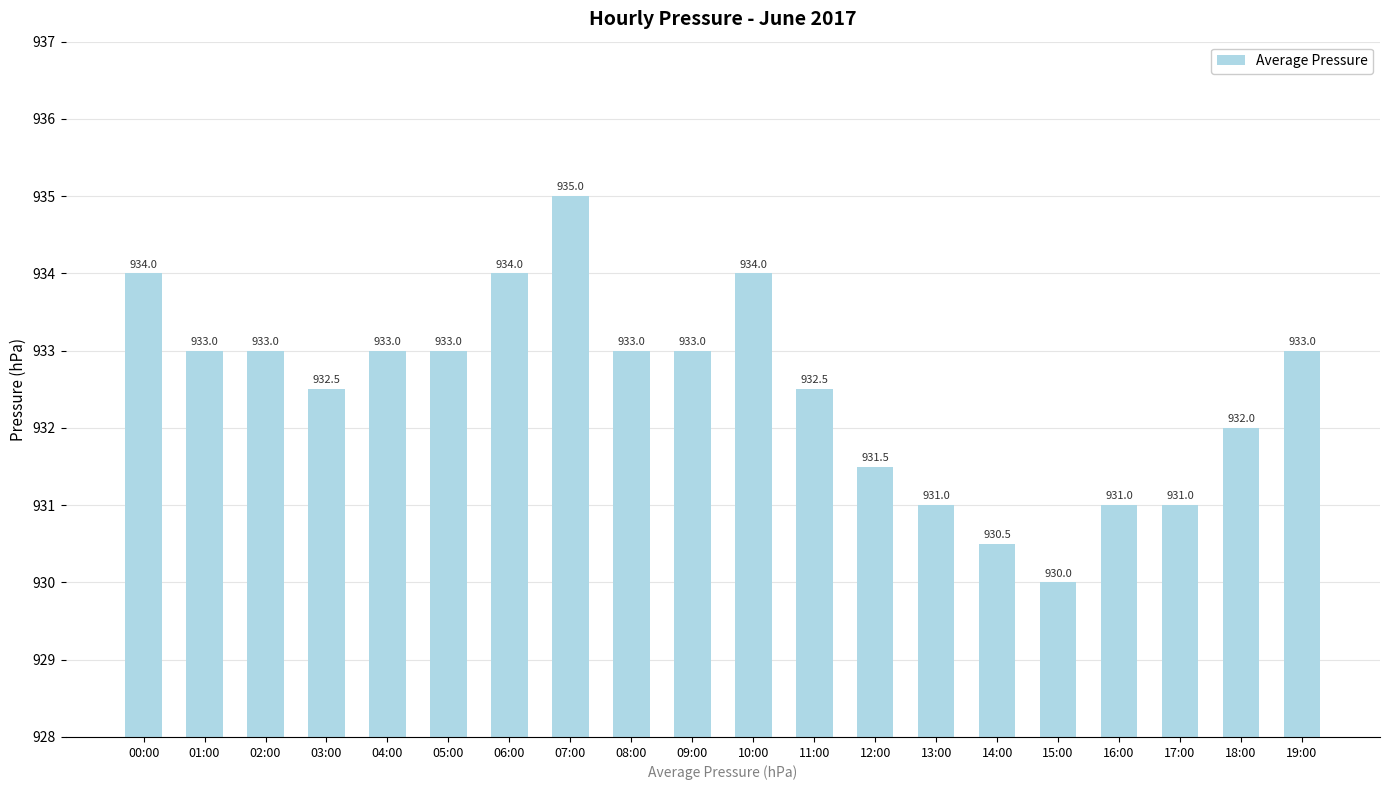

Count the values in the range 931 to 933.

14